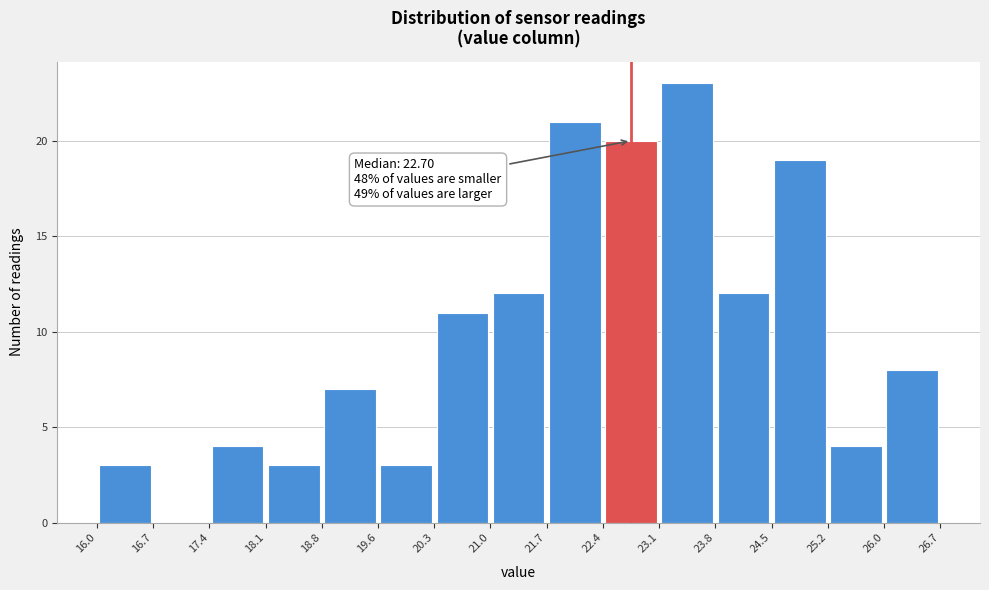

Which range on the x-axis has the tallest bar?

23.1 to 23.8